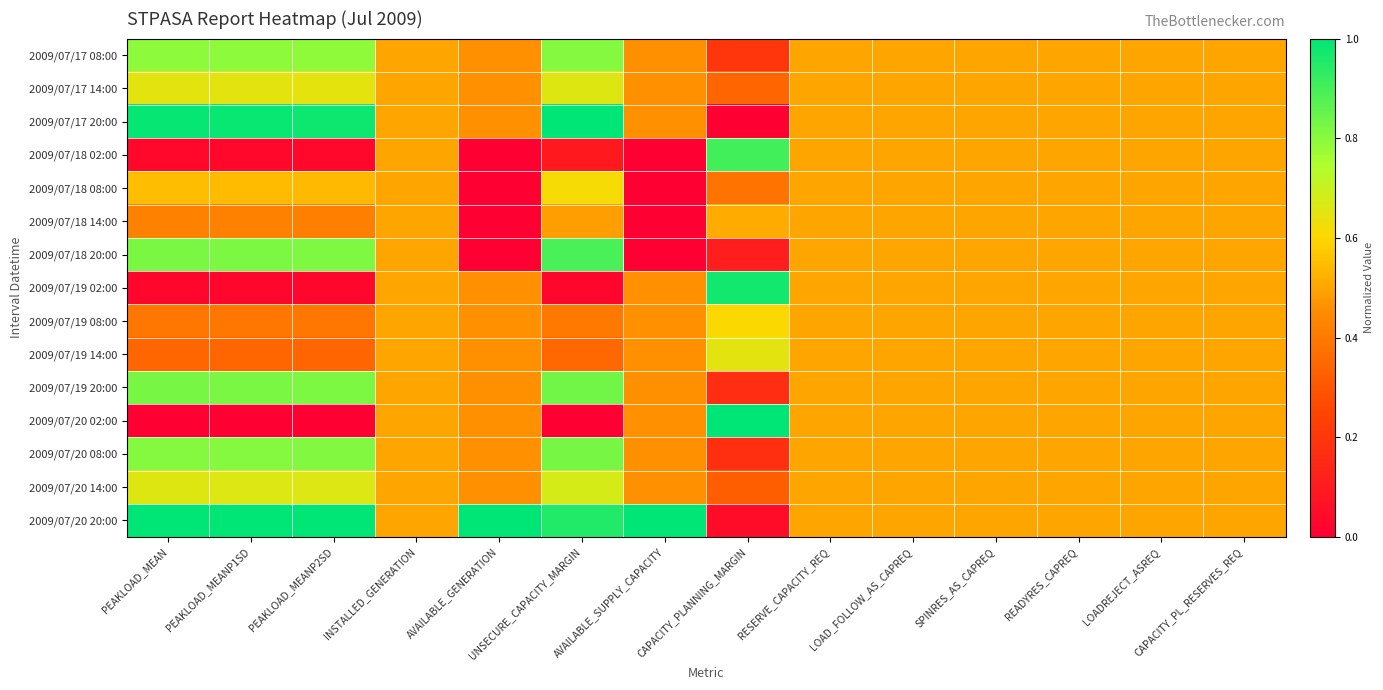

Rank the series by their maximum value, from highest to lowest.

2009/07/17 20:00, 2009/07/20 02:00, 2009/07/20 20:00, 2009/07/19 02:00, 2009/07/18 02:00, 2009/07/18 20:00, 2009/07/19 20:00, 2009/07/20 08:00, 2009/07/17 08:00, 2009/07/20 14:00, 2009/07/17 14:00, 2009/07/19 14:00, 2009/07/18 08:00, 2009/07/19 08:00, 2009/07/18 14:00